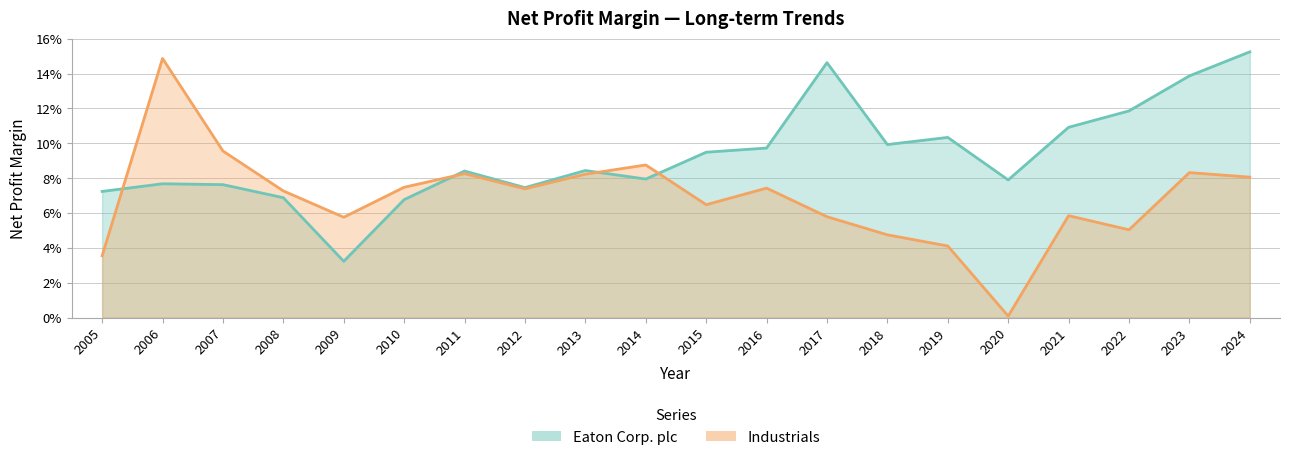

Where is the first local minimum for Industrials?

2009